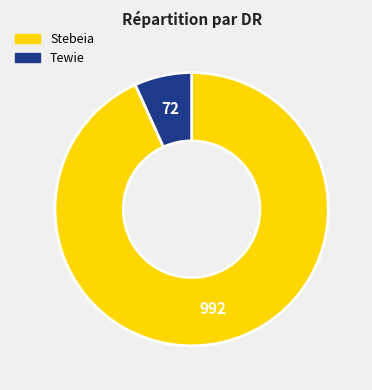

Does any single category account for the majority?

Yes